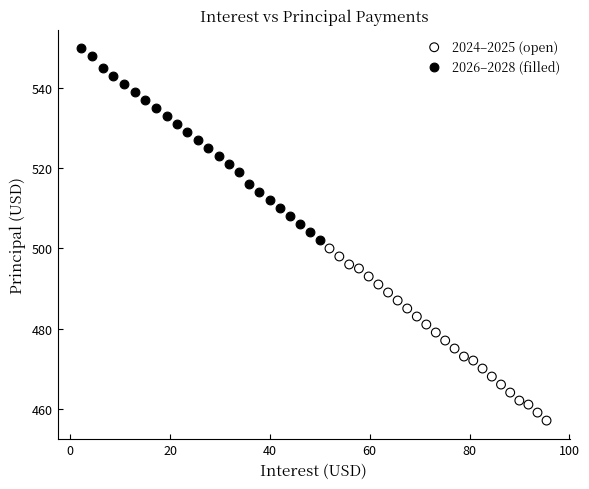

Which series reaches the minimum Y coordinate?

2024–2025 (open)